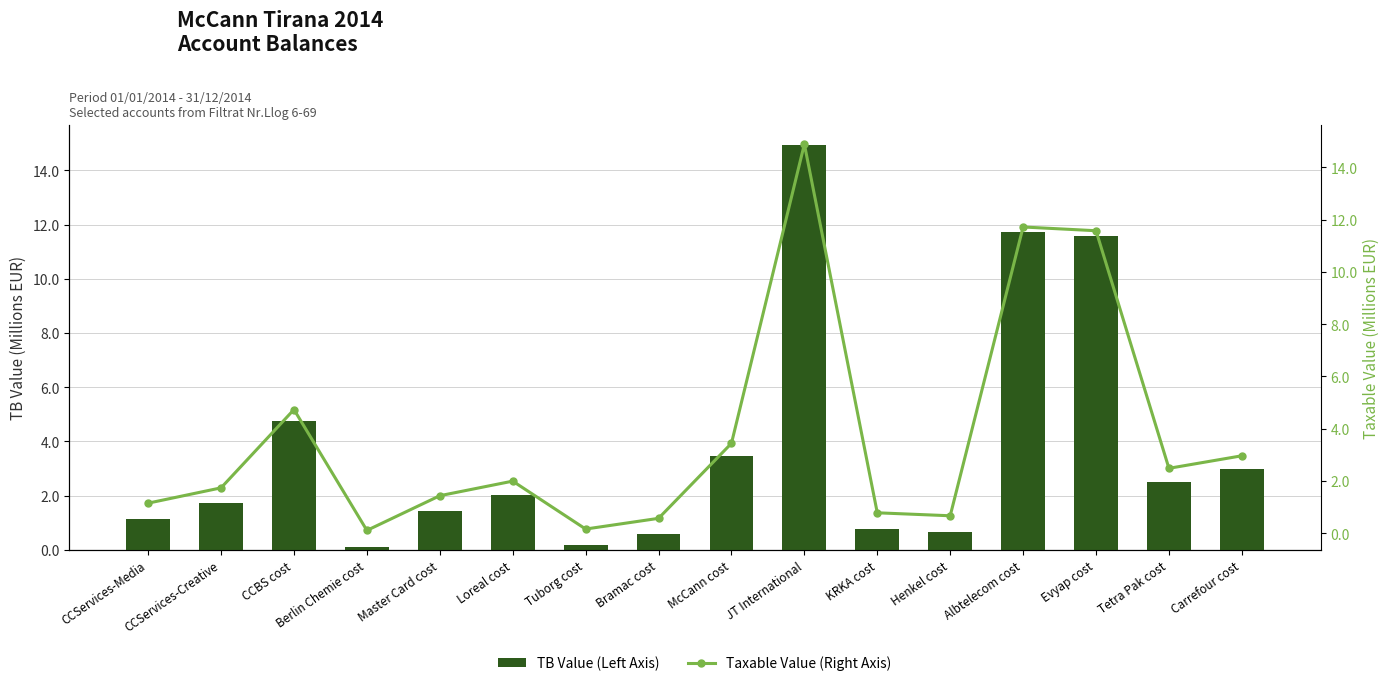

Reading right to left, transcribe all the data shown in this chart.

TB Value (Left Axis): 3.0	2.5	11.6	11.7	0.7	0.8	14.9	3.5	0.6	0.2	2.0	1.4	0.1	4.7	1.7	1.1
Taxable Value (Right Axis): 3.0	2.5	11.6	11.7	0.7	0.8	14.9	3.4	0.6	0.2	2.0	1.4	0.1	4.7	1.7	1.1